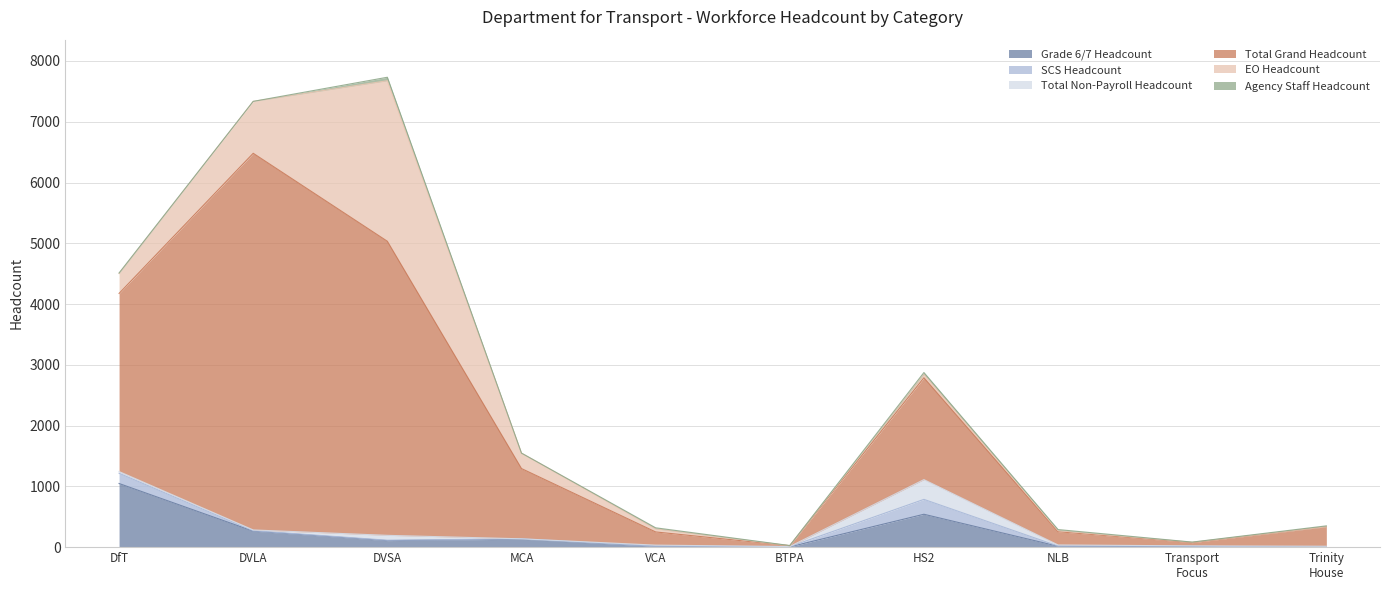

What is the spread (max minus min) of values at Department for Transport?

2922